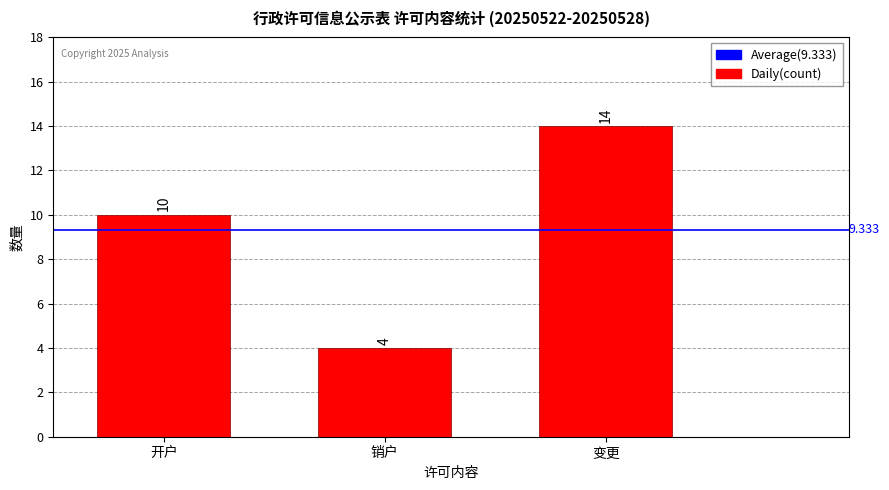

What is the greatest value displayed?

14